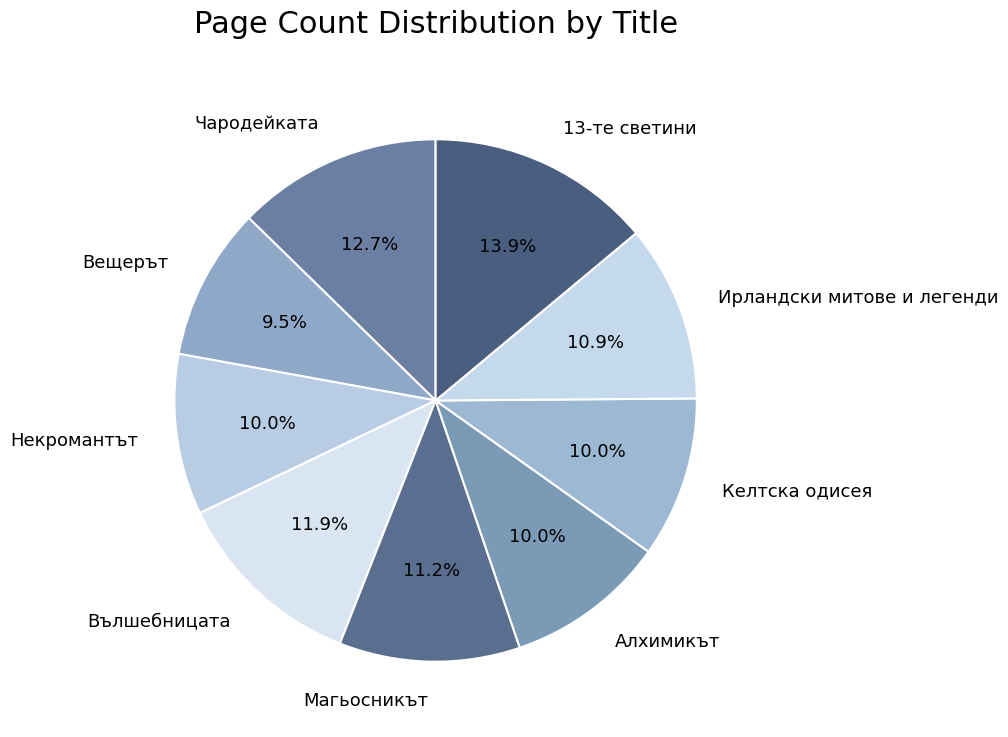

What is the ratio of the value at Магьосникът to the value at Алхимикът?

1.1